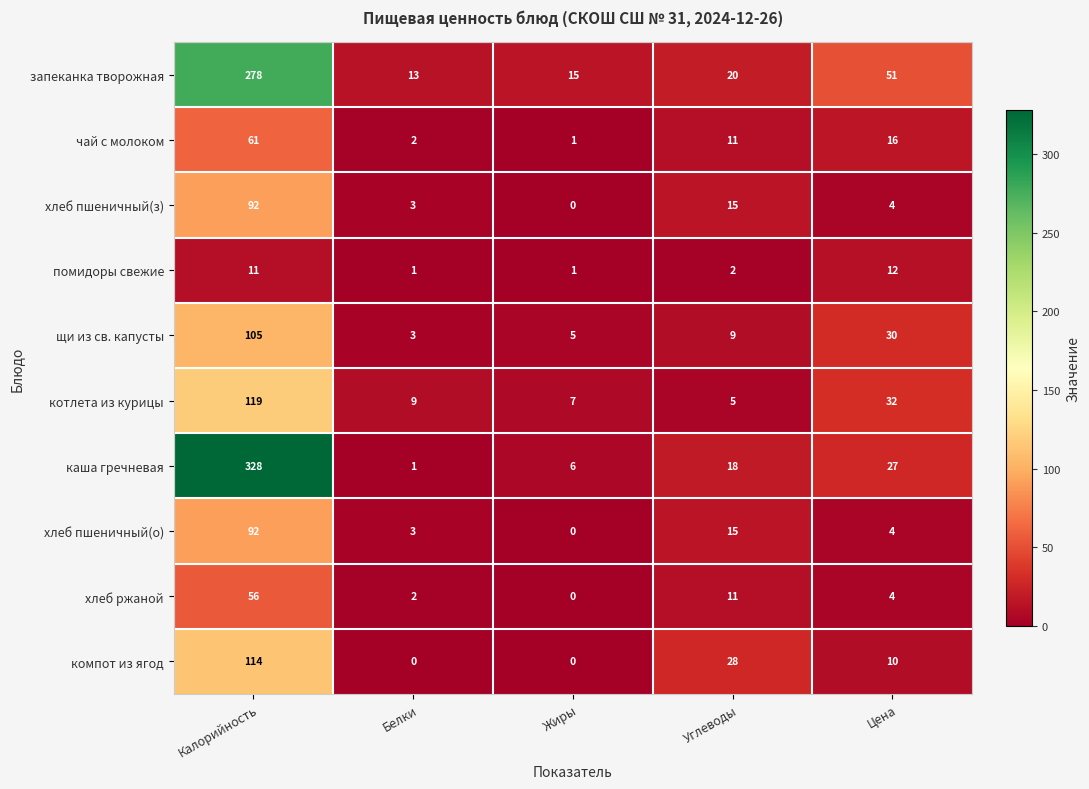

How many data points does each series have?

5